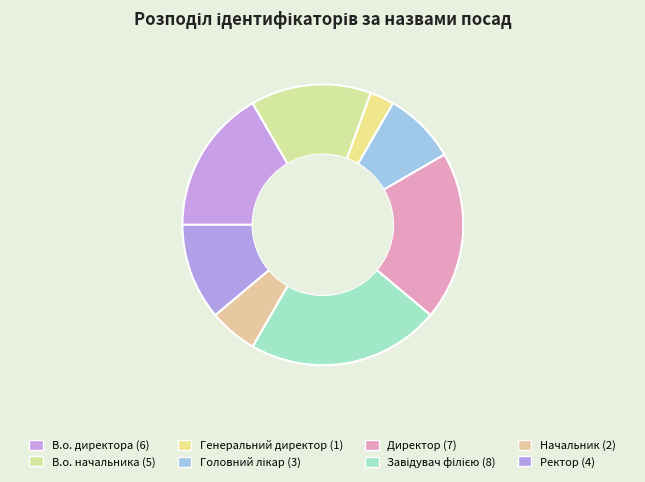

What is the change in value from Генеральний директор to Завідувач філією?

+7